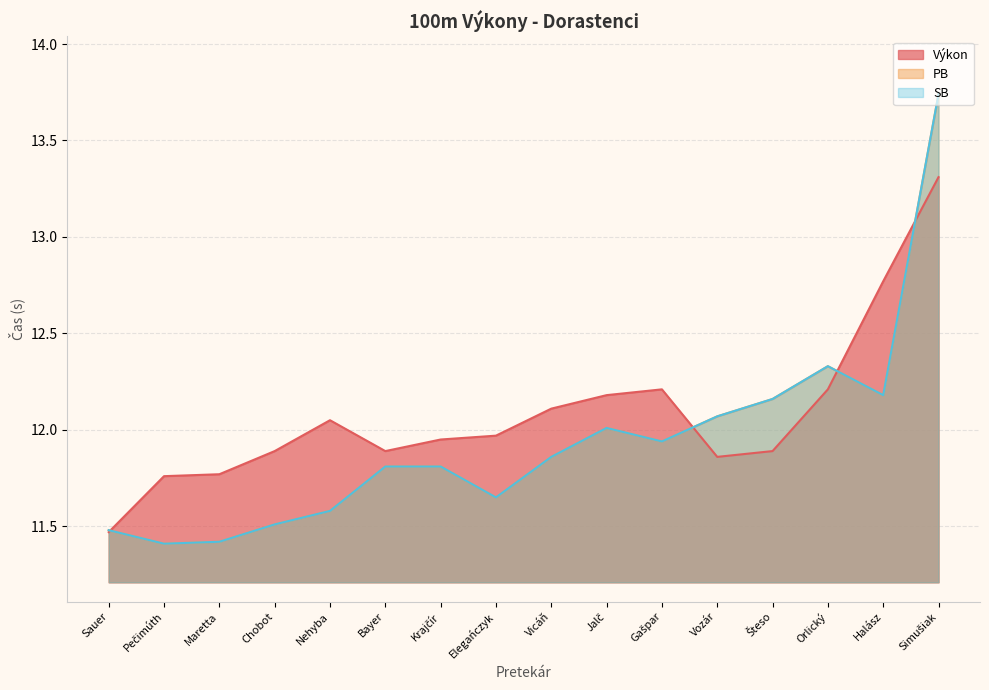

What is the approximate value of SB at Maretta?

11.4